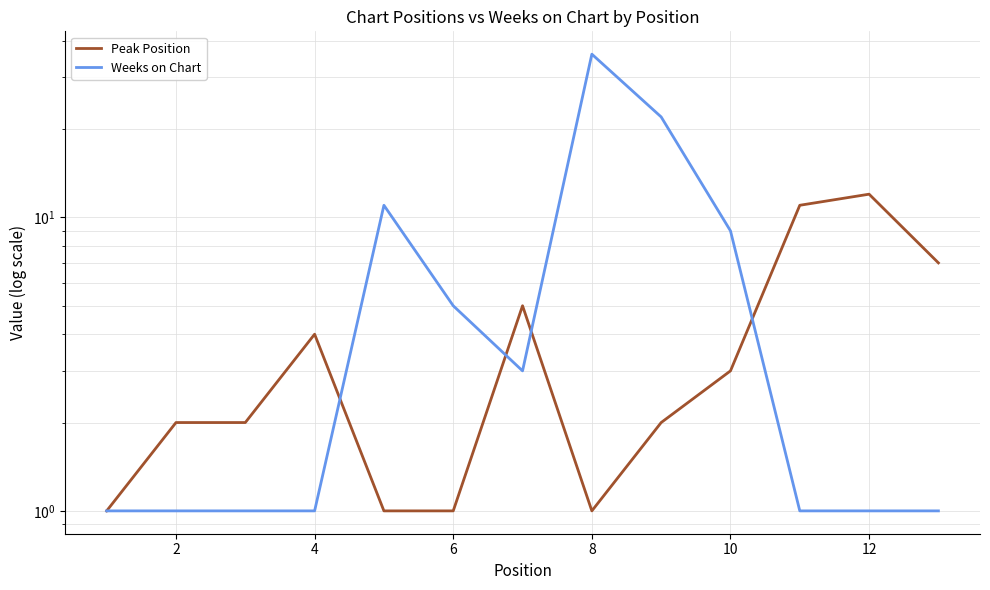

What is the difference between the highest and lowest values at 10?

4